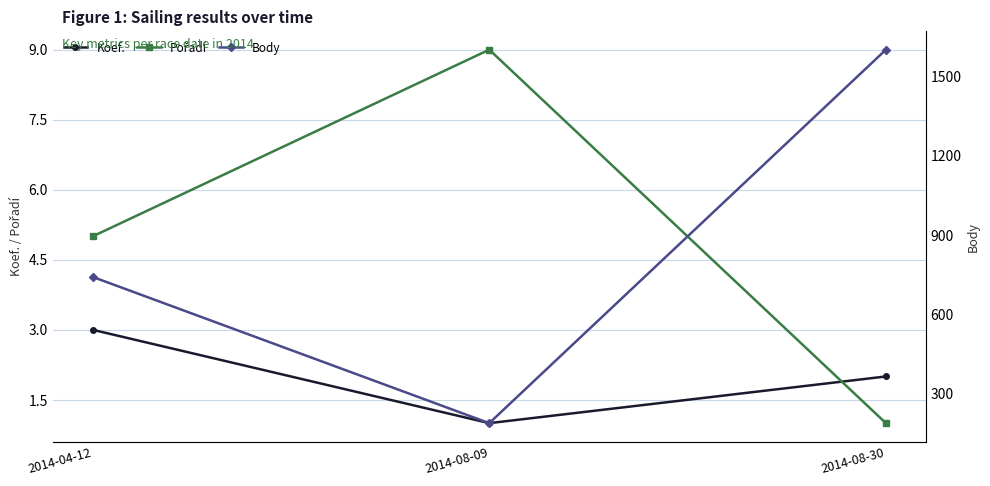

What is the average value of the Pořadí series?

5